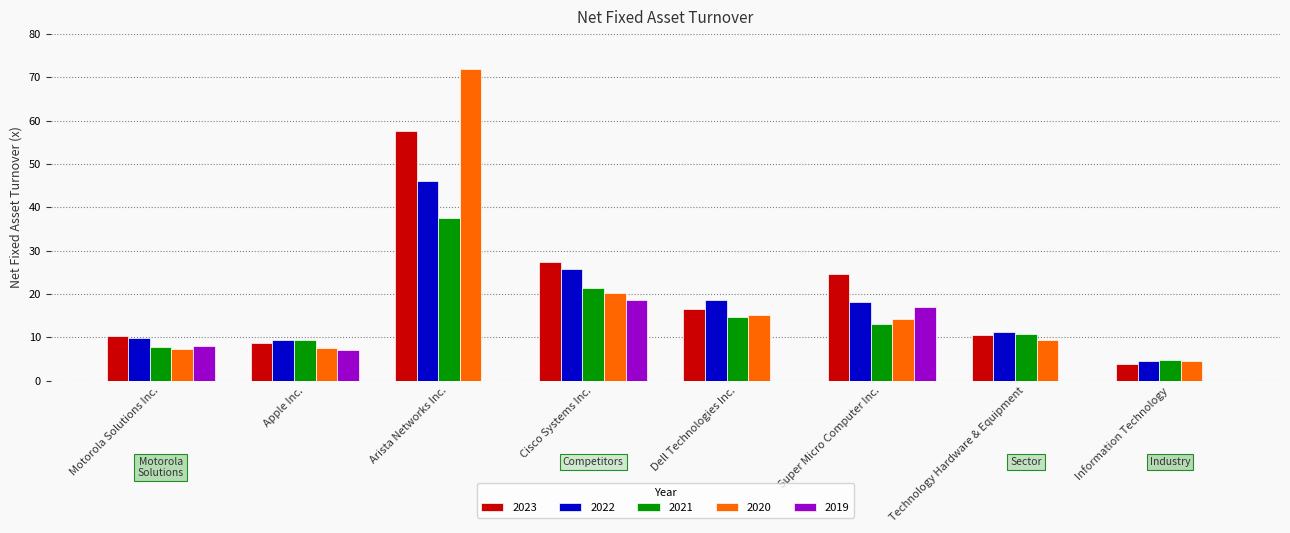

At which label does 2022 reach its peak?

Arista Networks Inc.